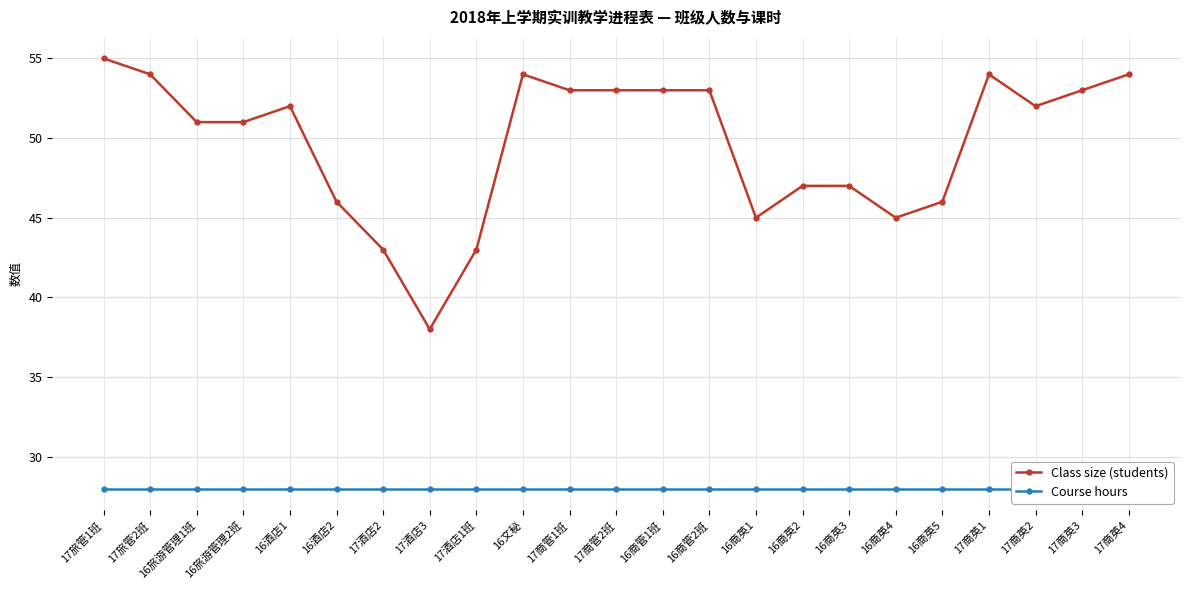

What is the difference between the highest and lowest values at 16商英3?

19